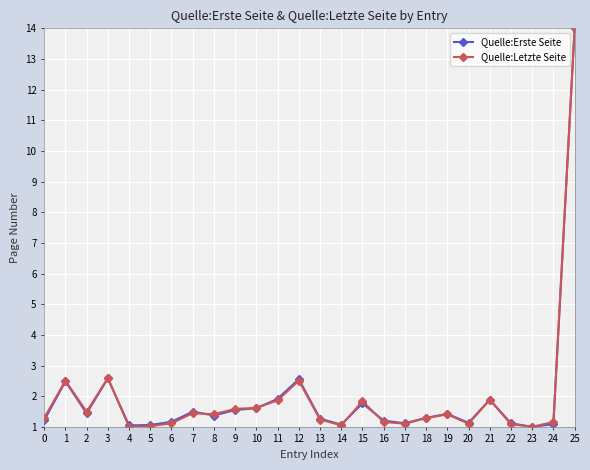

What is the difference between the maximum and minimum values in the Quelle:Erste Seite series?

13.0